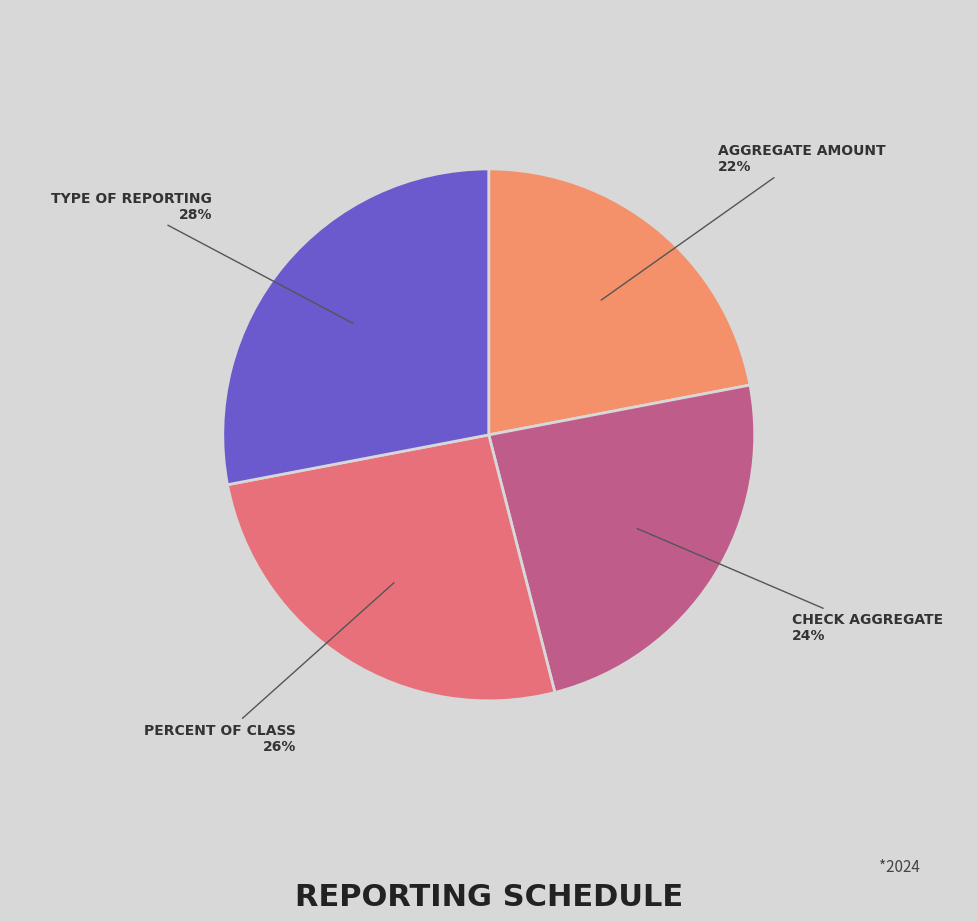

What percentage is the PERCENT OF CLASS slice, to the nearest percent?

26%